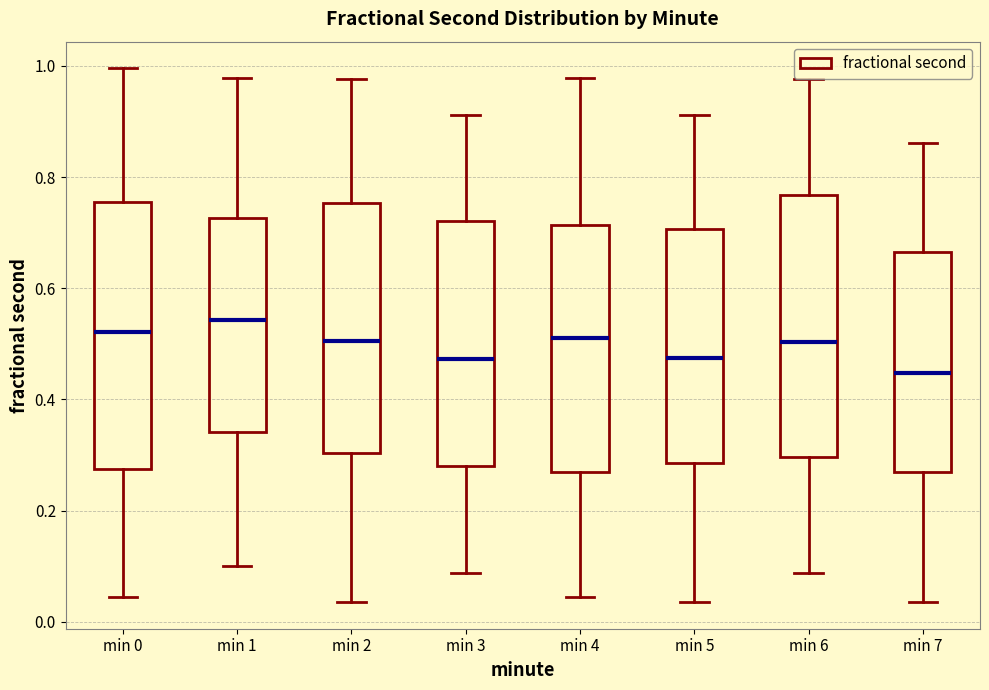

Which box's median line is the highest?

min 1